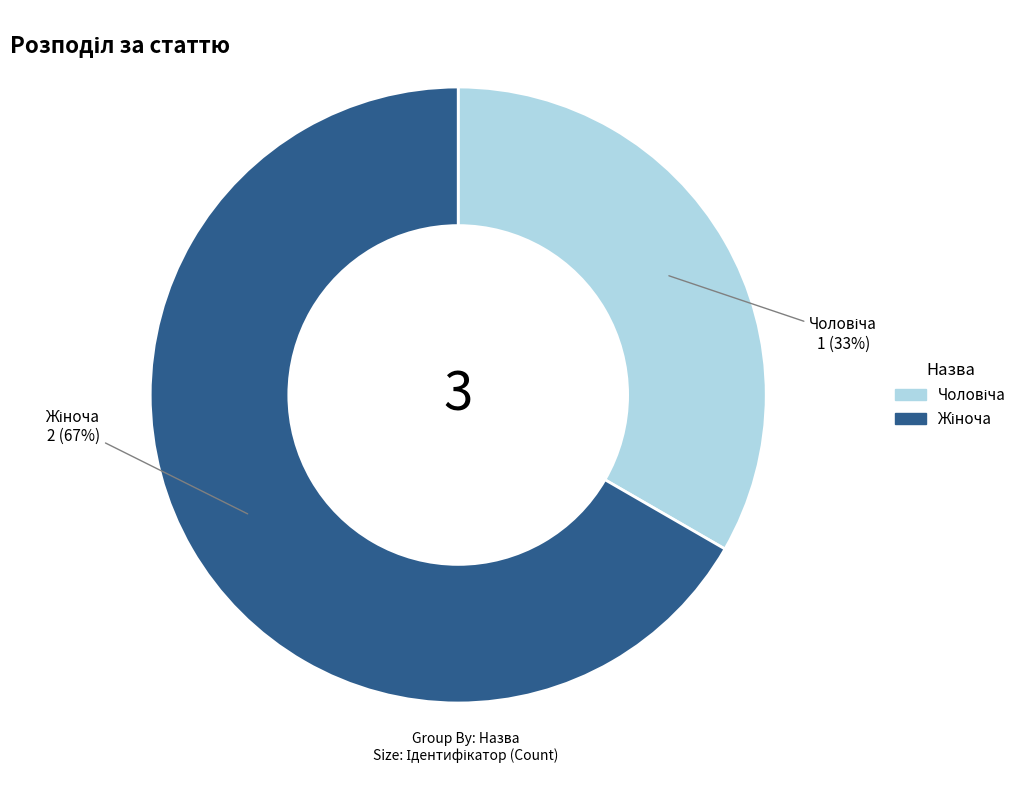

To the nearest percent, what is the average slice percentage?

50%